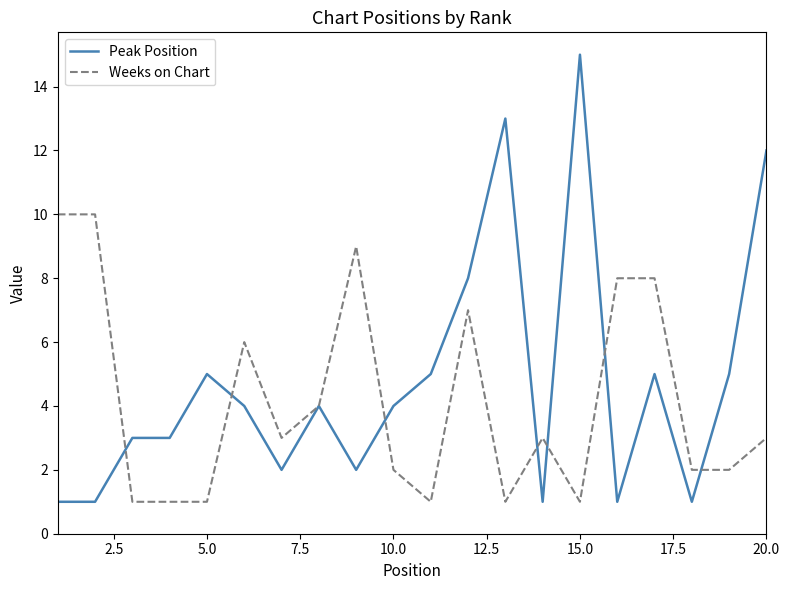

What is the maximum value shown in the chart?

15